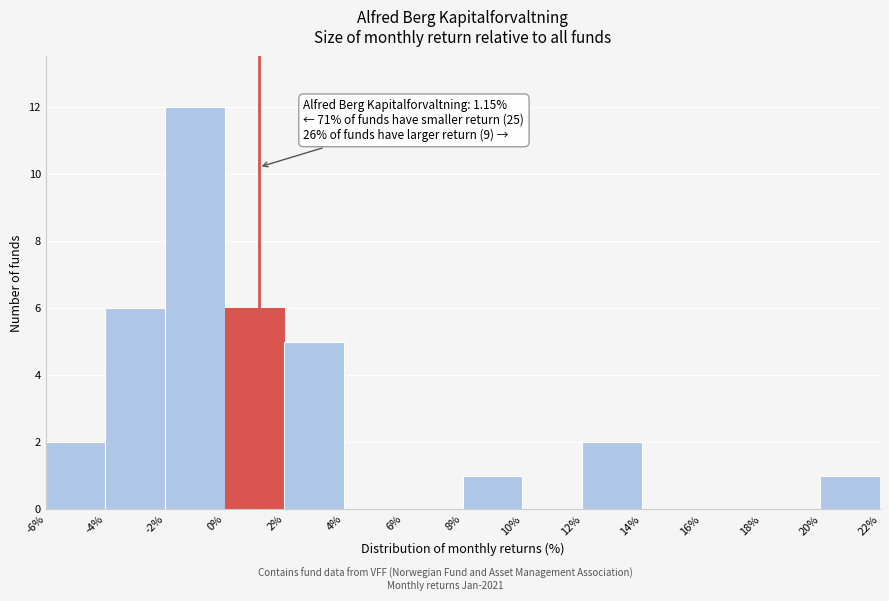

Over which range of the x-axis is the bar tallest?

-2% to 0%